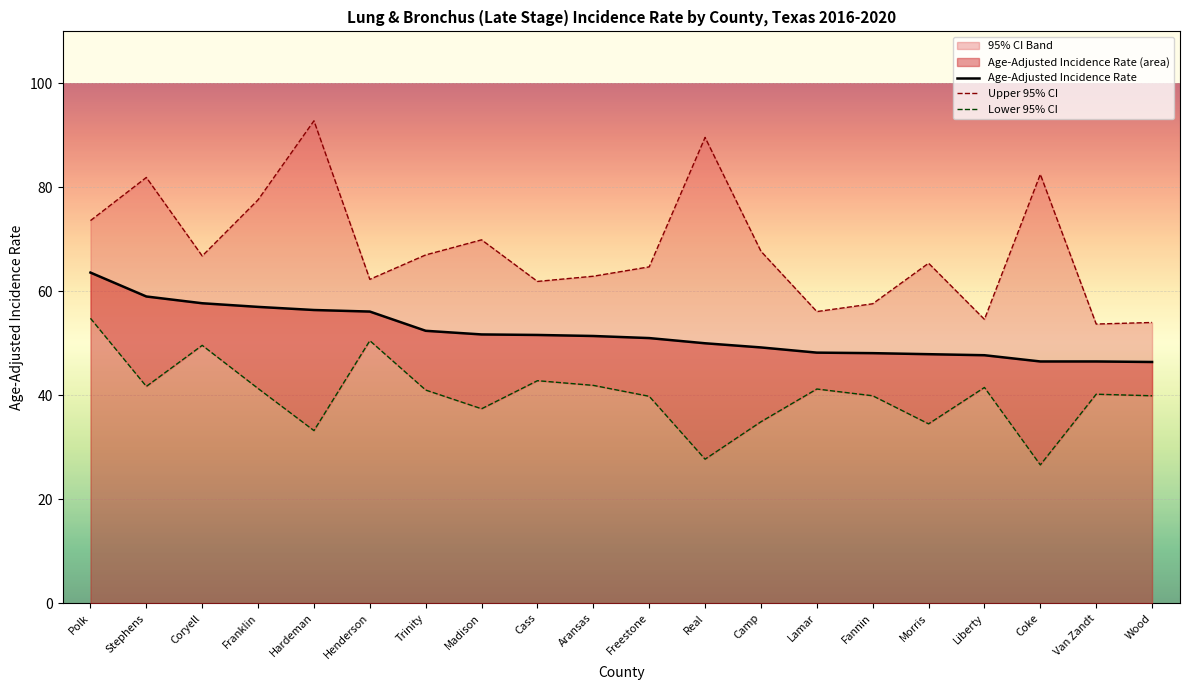

List the labels in order of Upper 95% CI value, largest first.

Hardeman, Real, Coke, Stephens, Franklin, Polk, Madison, Camp, Trinity, Coryell, Morris, Freestone, Aransas, Henderson, Cass, Fannin, Lamar, Liberty, Wood, Van Zandt